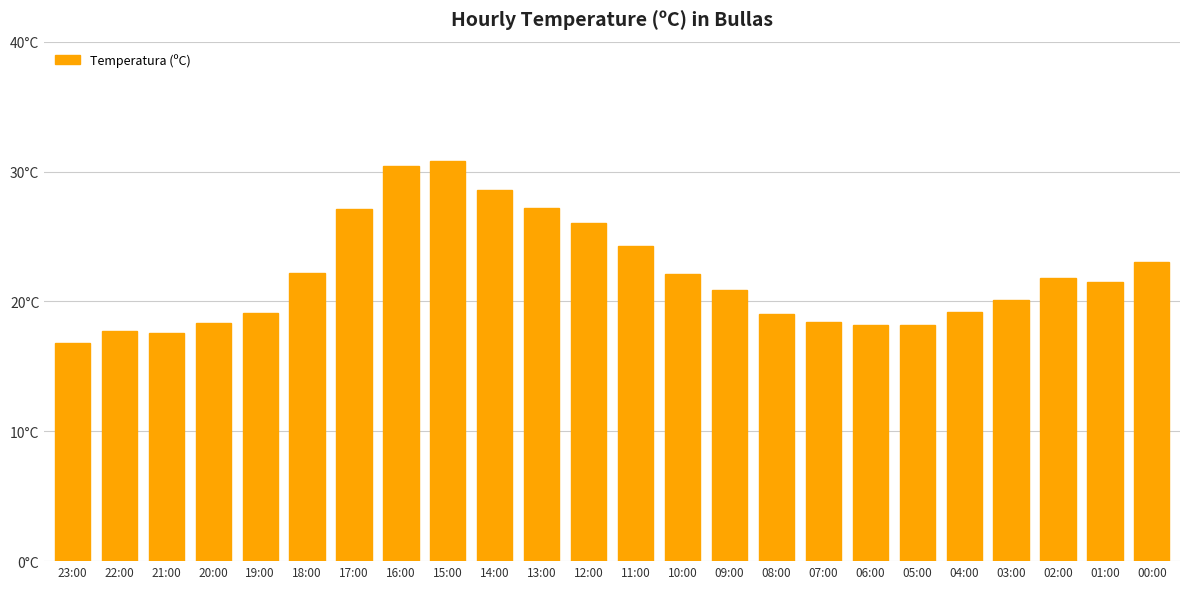

Which has a higher value, 07:00 or 02:00?

02:00